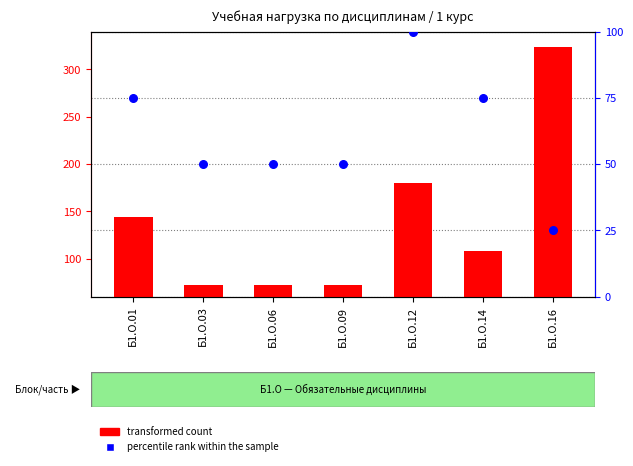

Which series has the largest total across all categories?

transformed count